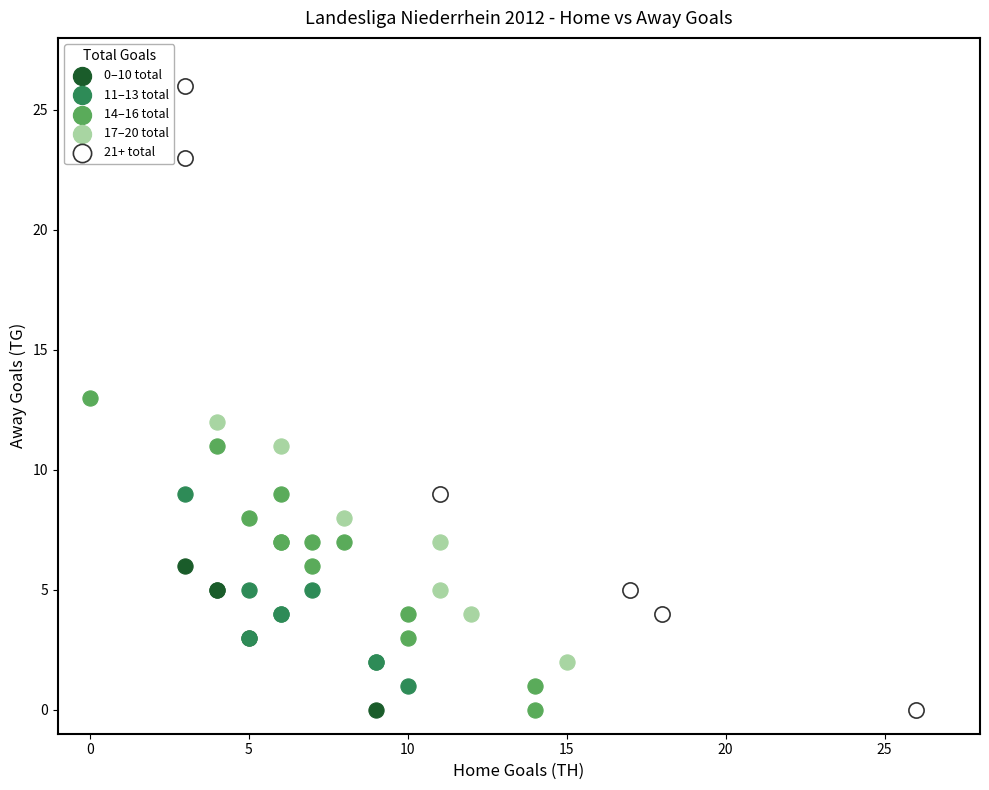

What are all the series names shown in the legend?

0–10 total, 11–13 total, 14–16 total, 17–20 total, 21+ total